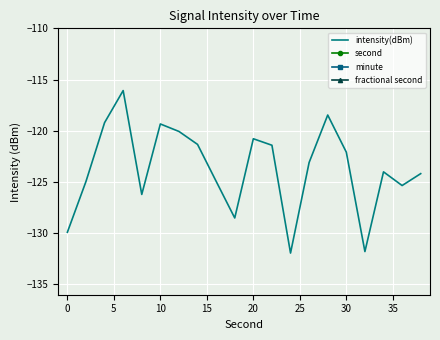

True or false: fractional second and minute intersect in this chart.

False